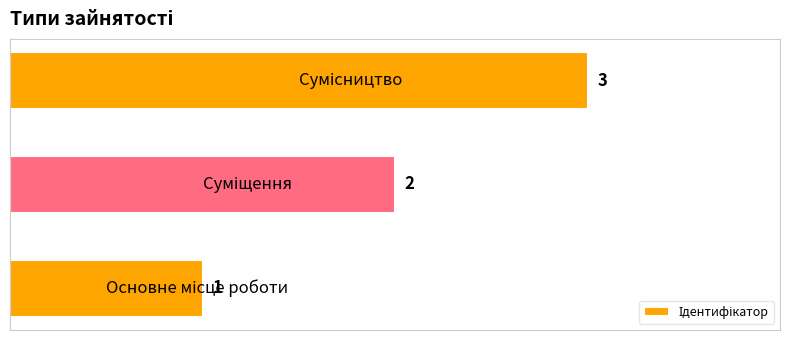

How many bars are there in total?

3